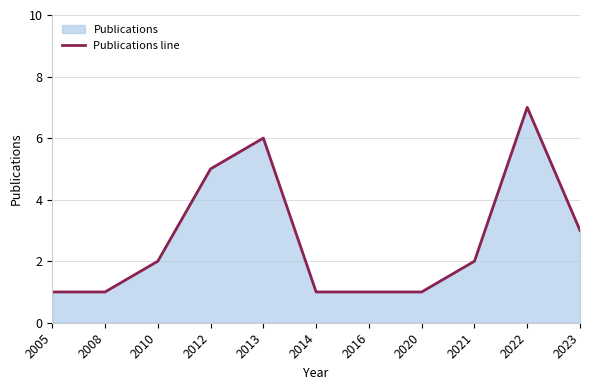

Reading left to right, extract all data points from this chart.

2005=1	2008=1	2010=2	2012=5	2013=6	2014=1	2016=1	2020=1	2021=2	2022=7	2023=3